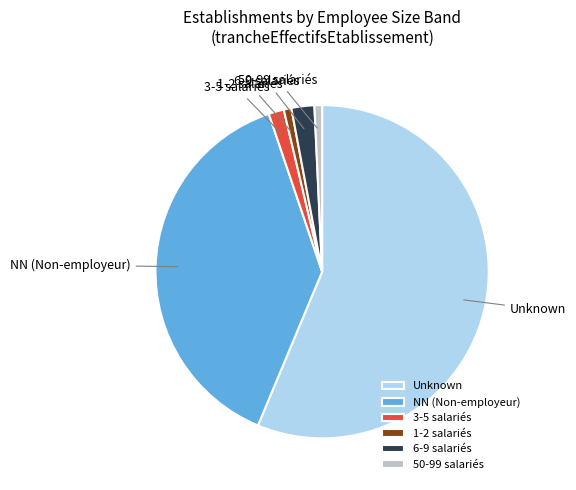

Which category has the biggest portion of the pie?

Unknown